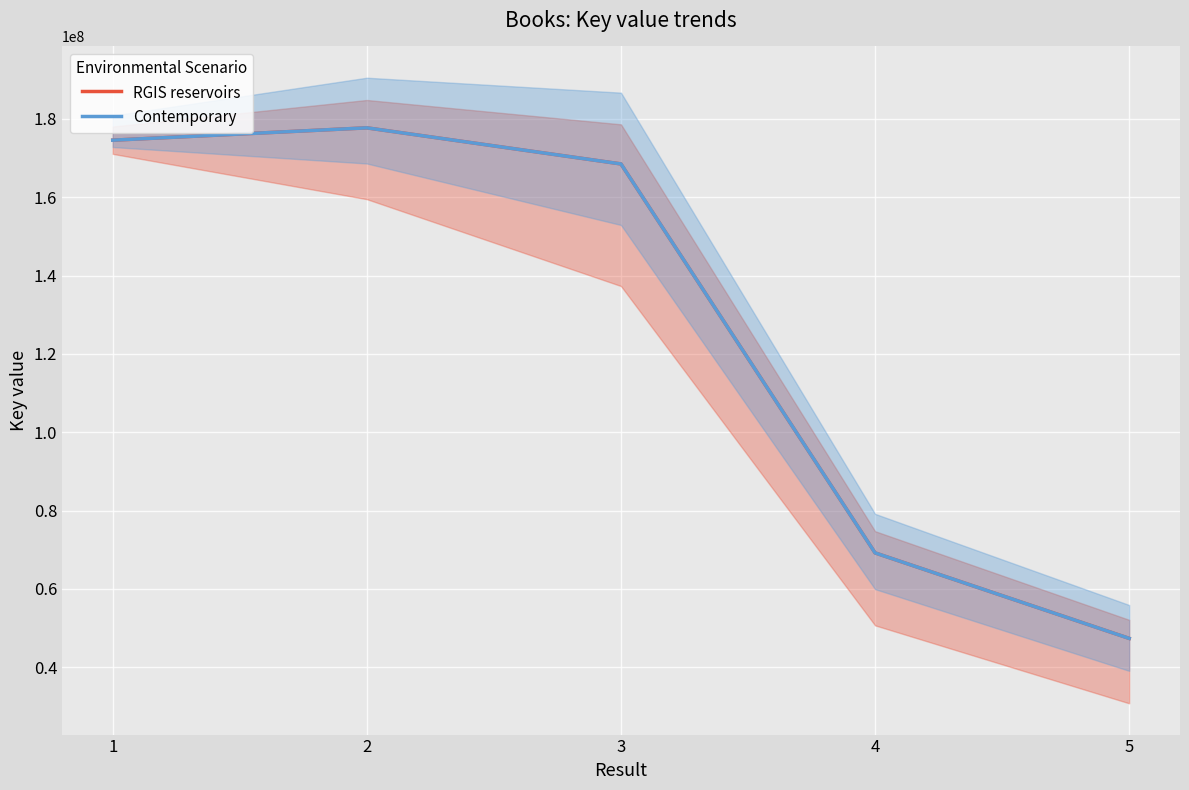

How many data points in RGIS reservoirs are less than 168488454?

2